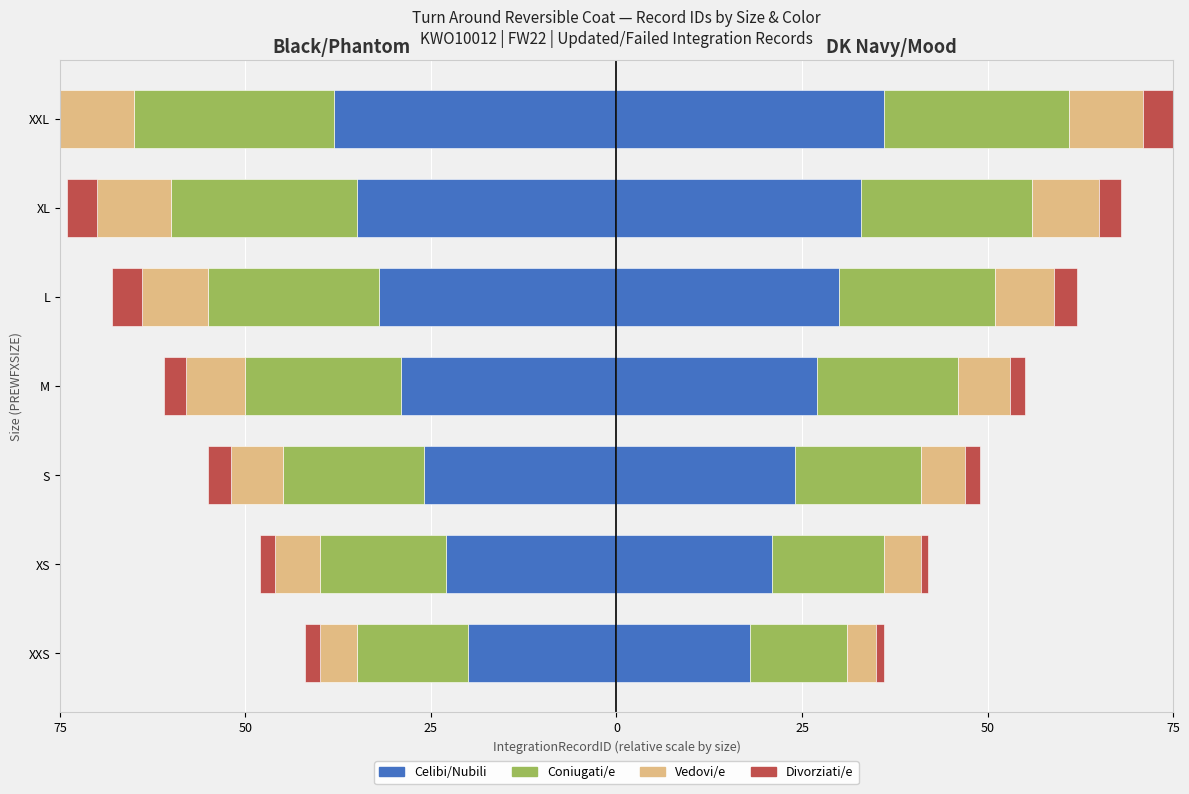

What is the difference between the maximum and second lowest values in the Celibi/Nubili series?

15